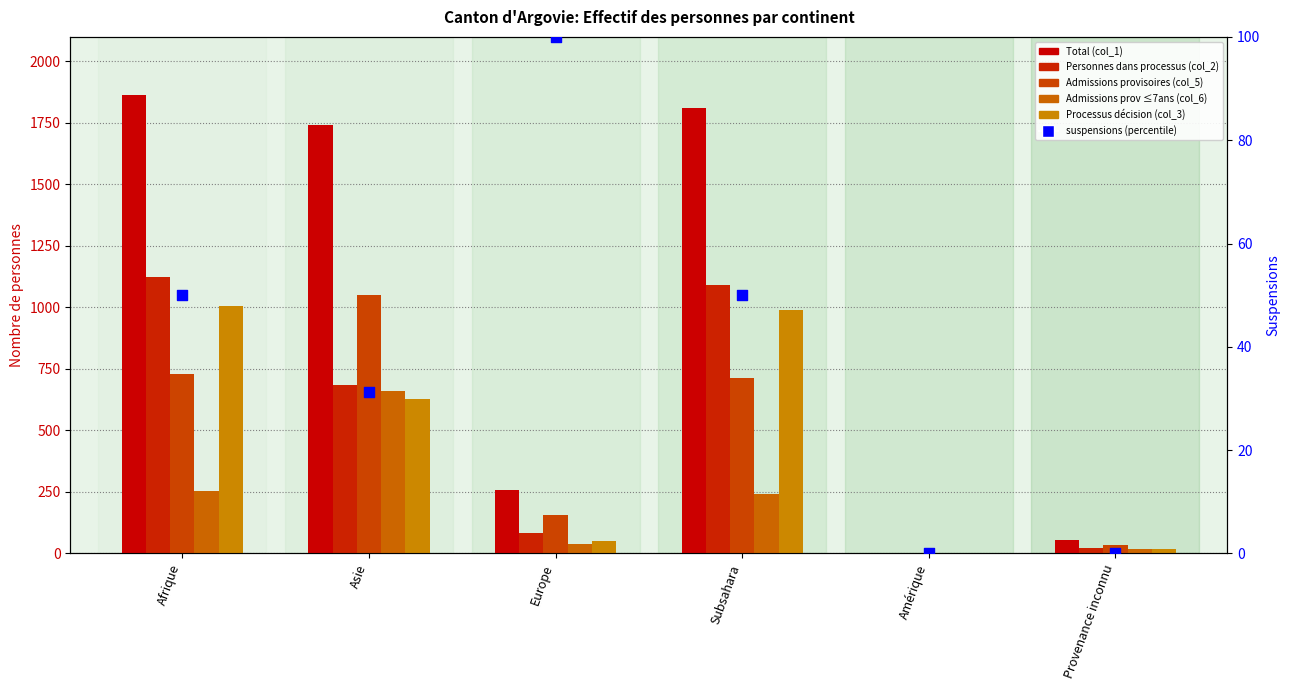

At which category is the sum across all series the highest?

Afrique